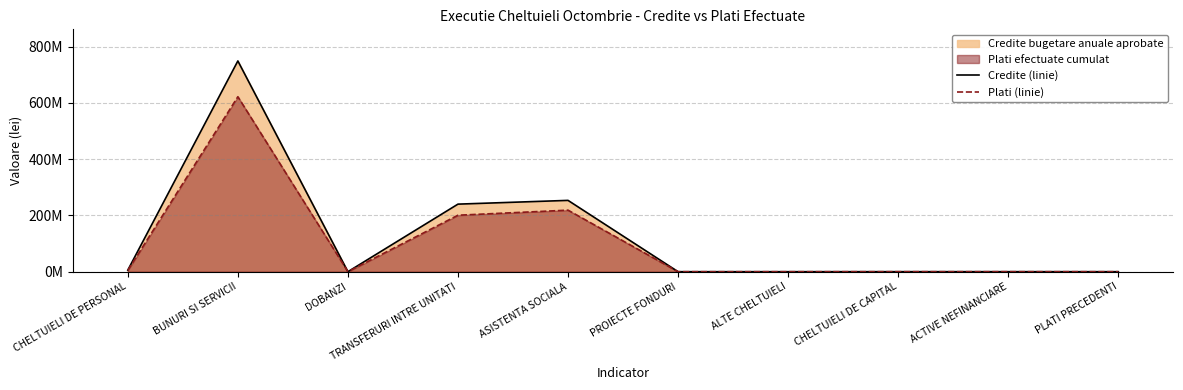

List the series in order of their overall mean, lowest first.

Plati (linie), Credite (linie)